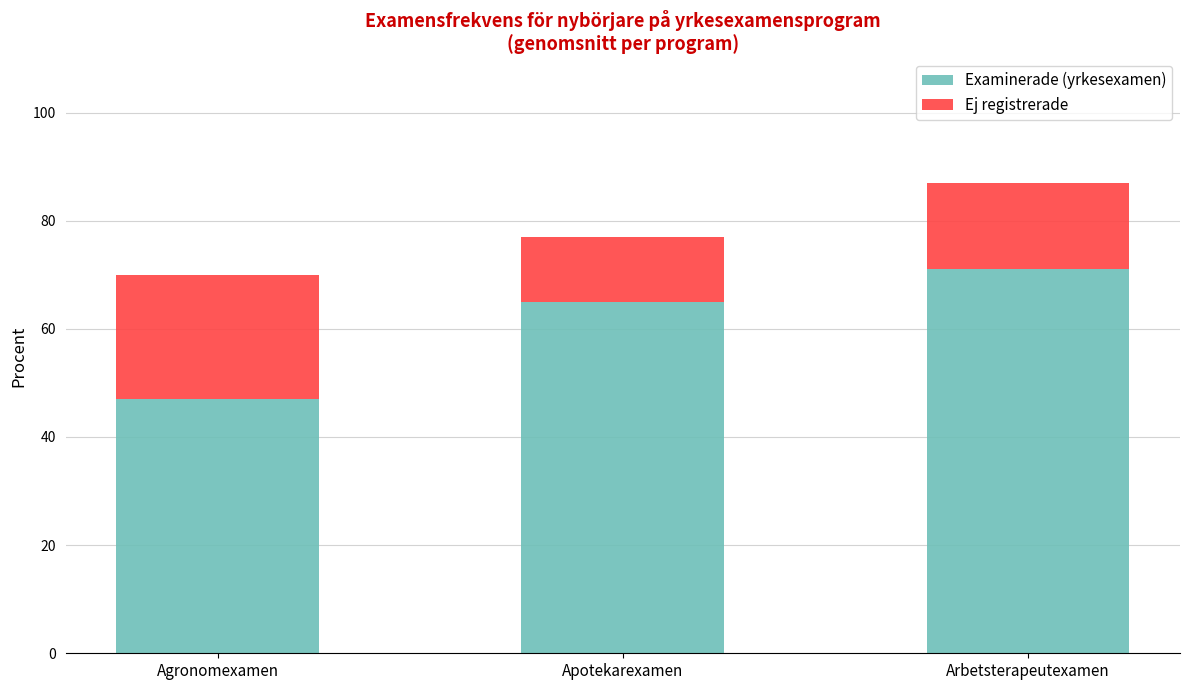

What is the total value across all series at Apotekarexamen?

77